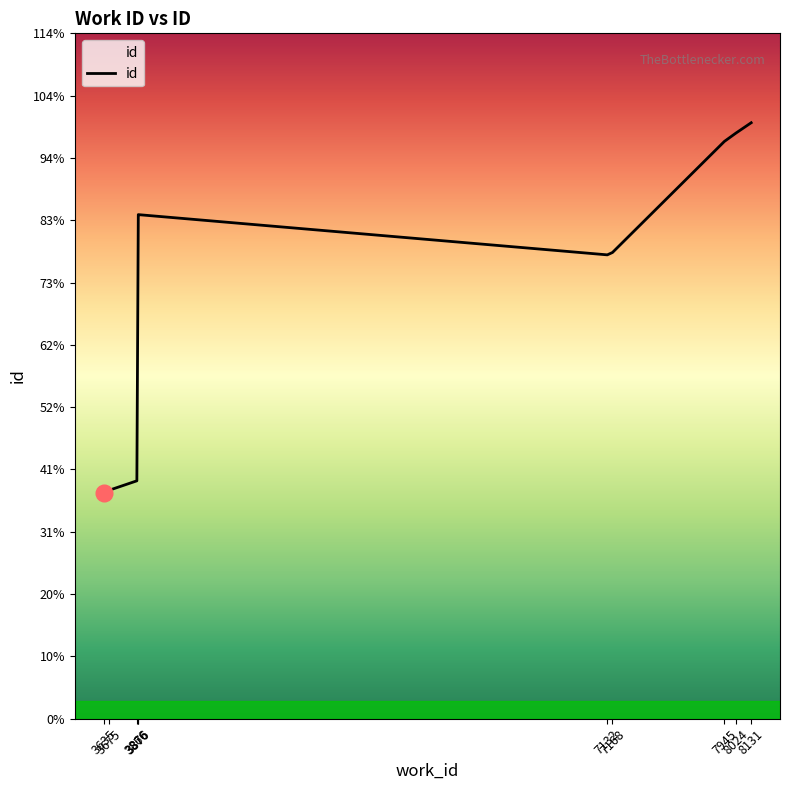

The value at 3675 is 16937. True or false?

False